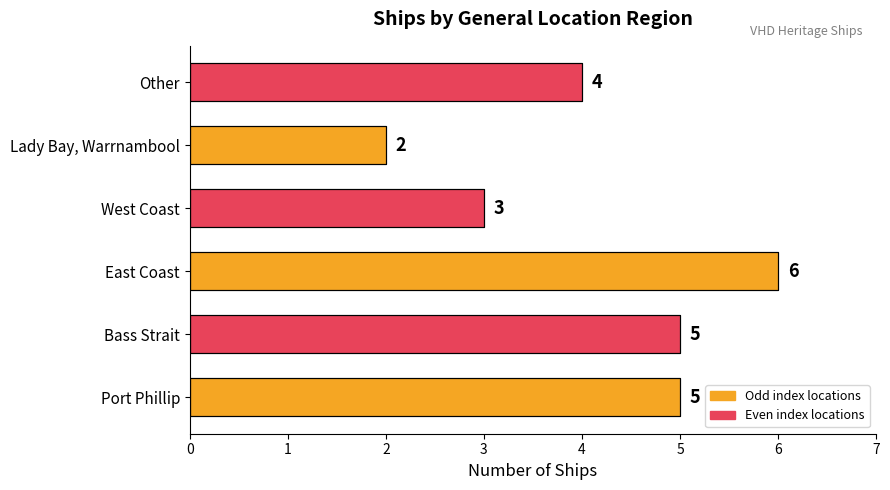

What is the value of the 1st bar from the left?

5